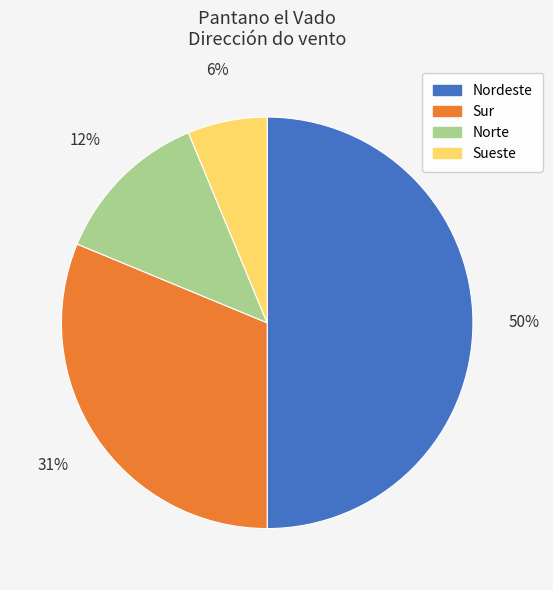

To the nearest percent, what is the difference between the largest and smallest slice percentages?

44%